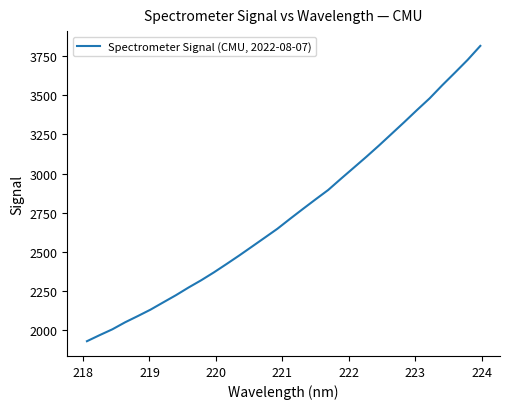

What is the minimum value shown in the chart?

1931.2